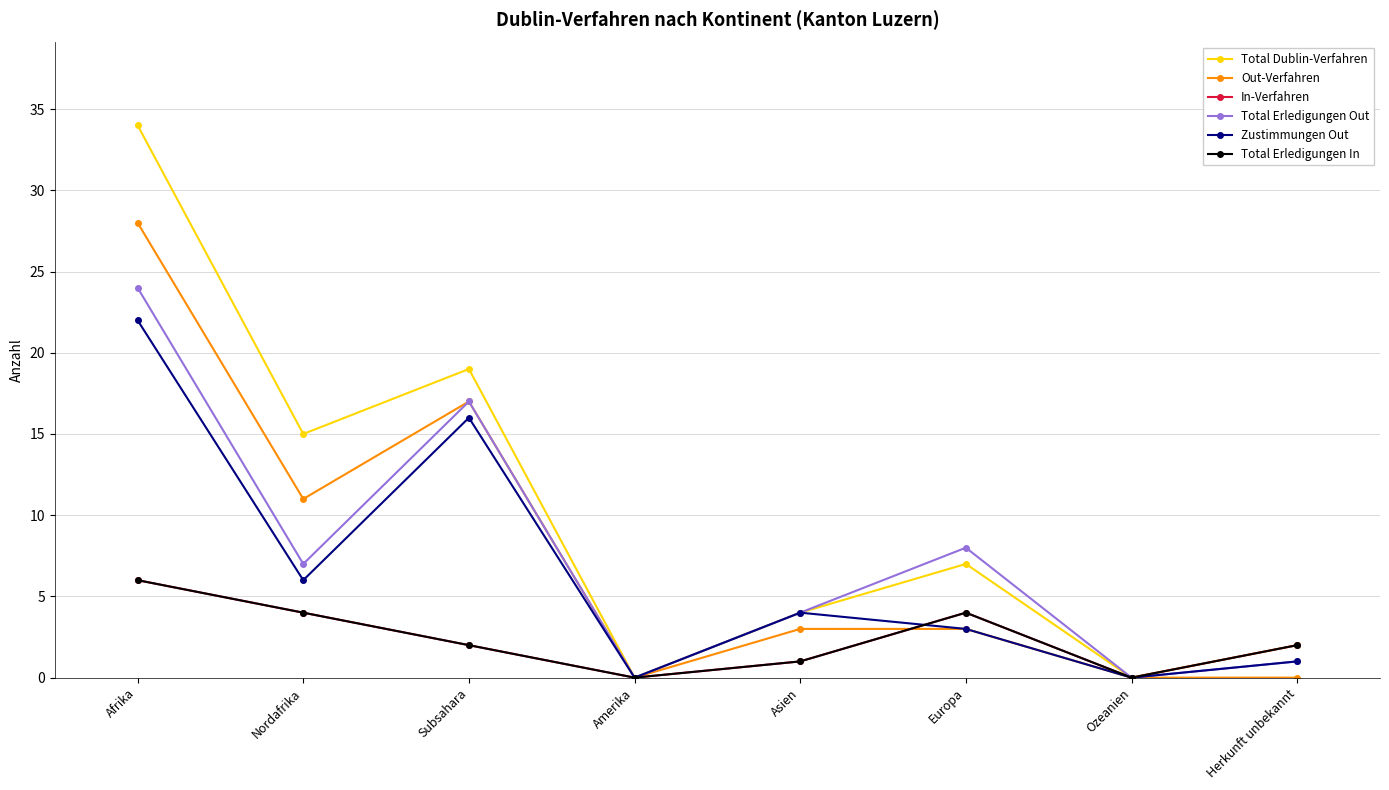

Is this an area chart (filled region under the line)?

No